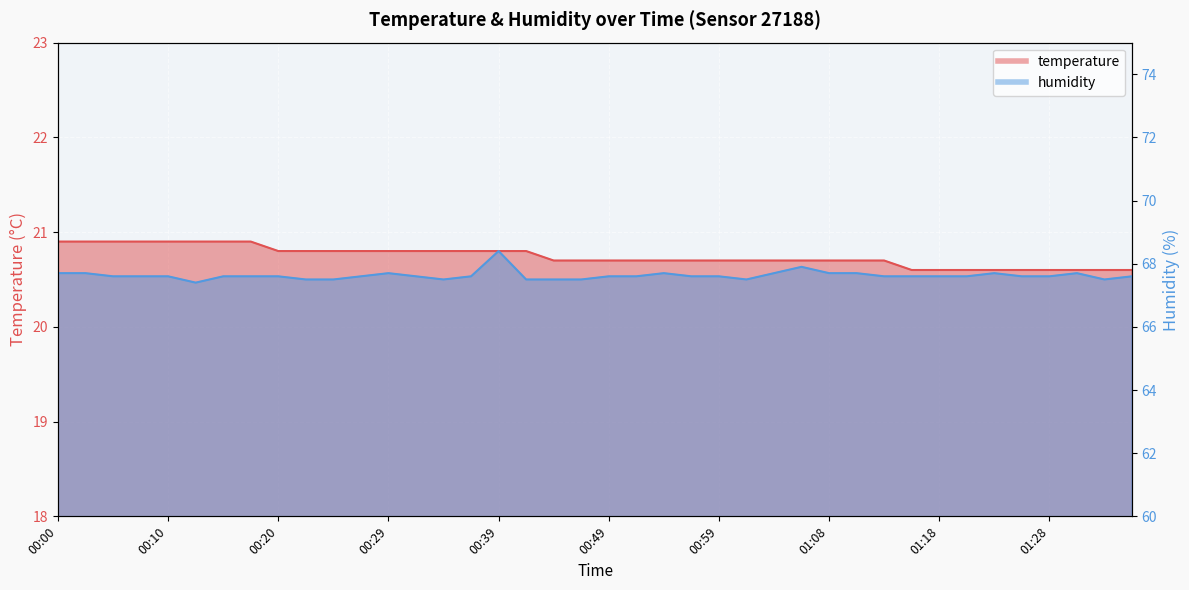

True or false: temperature and humidity intersect in this chart.

False